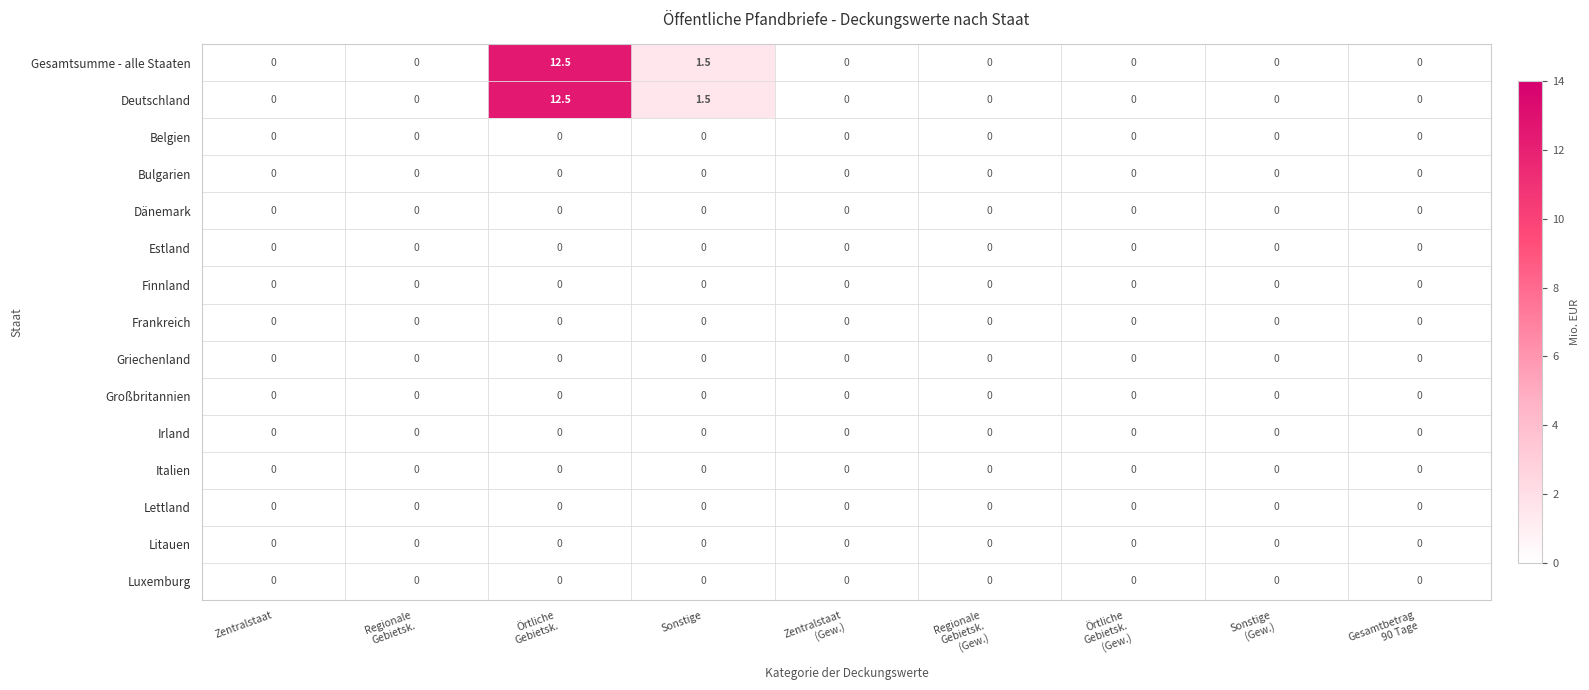

The Deutschland series shows 6.8 at Zentralstaat. True or false?

False